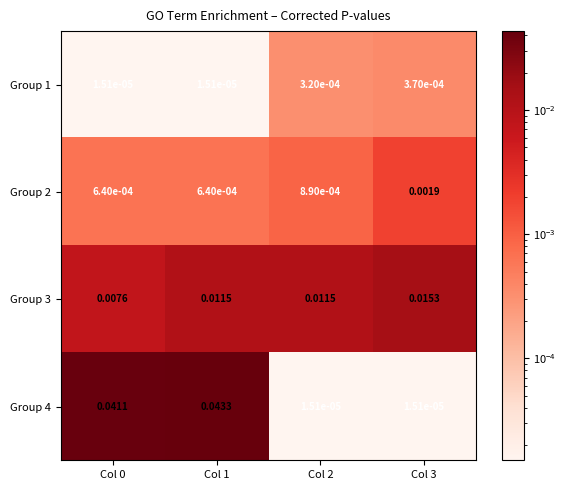

Is the value of Group 3 at Col 1 greater than the value of Group 2 at Col 3?

Yes